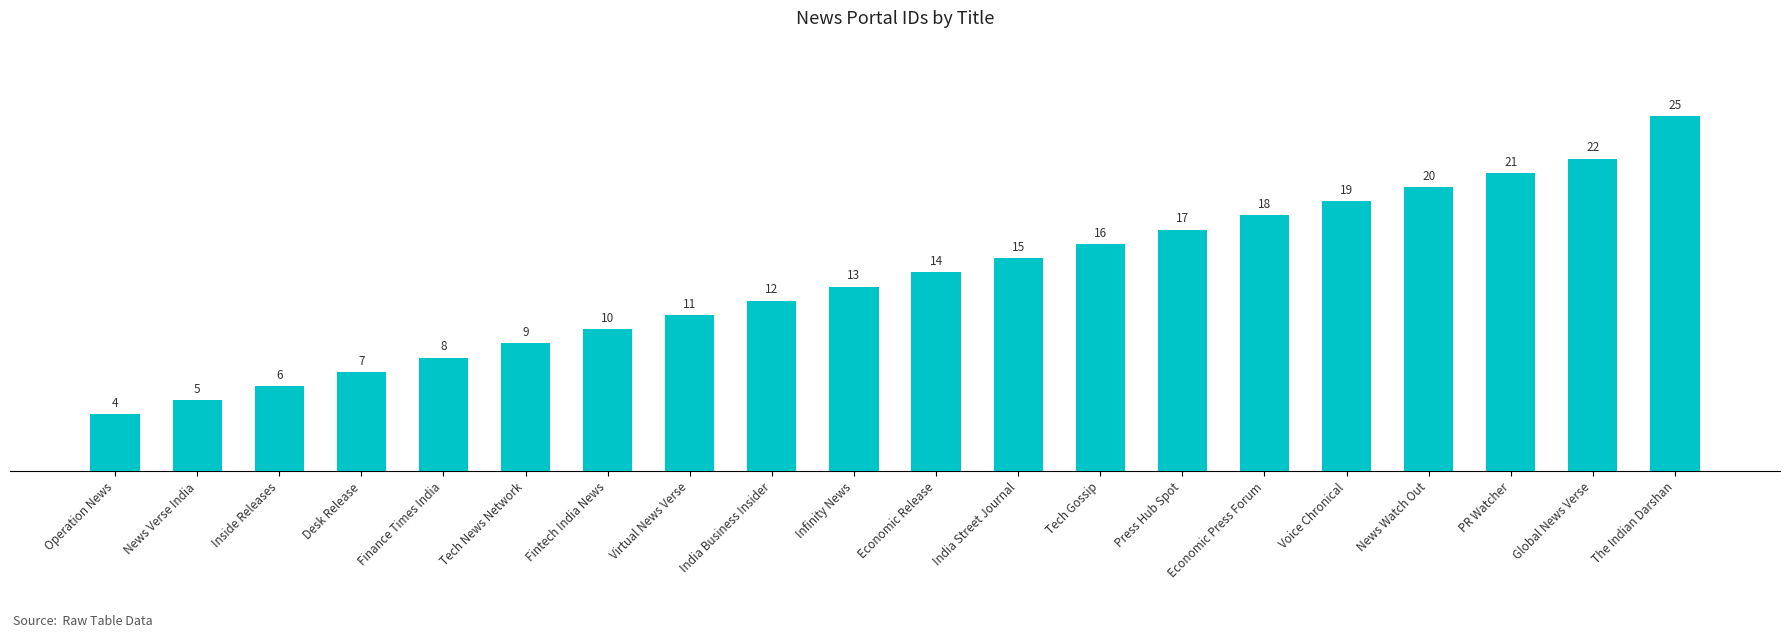

Reading left to right, list all the values displayed in this chart.

4	5	6	7	8	9	10	11	12	13	14	15	16	17	18	19	20	21	22	25